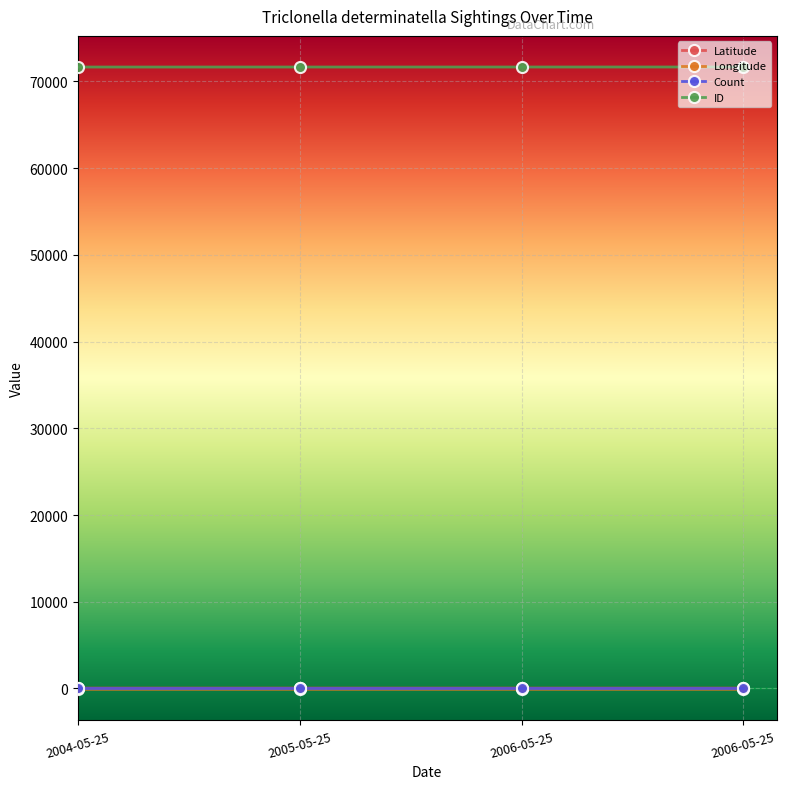

True or false: ID and Longitude intersect in this chart.

False